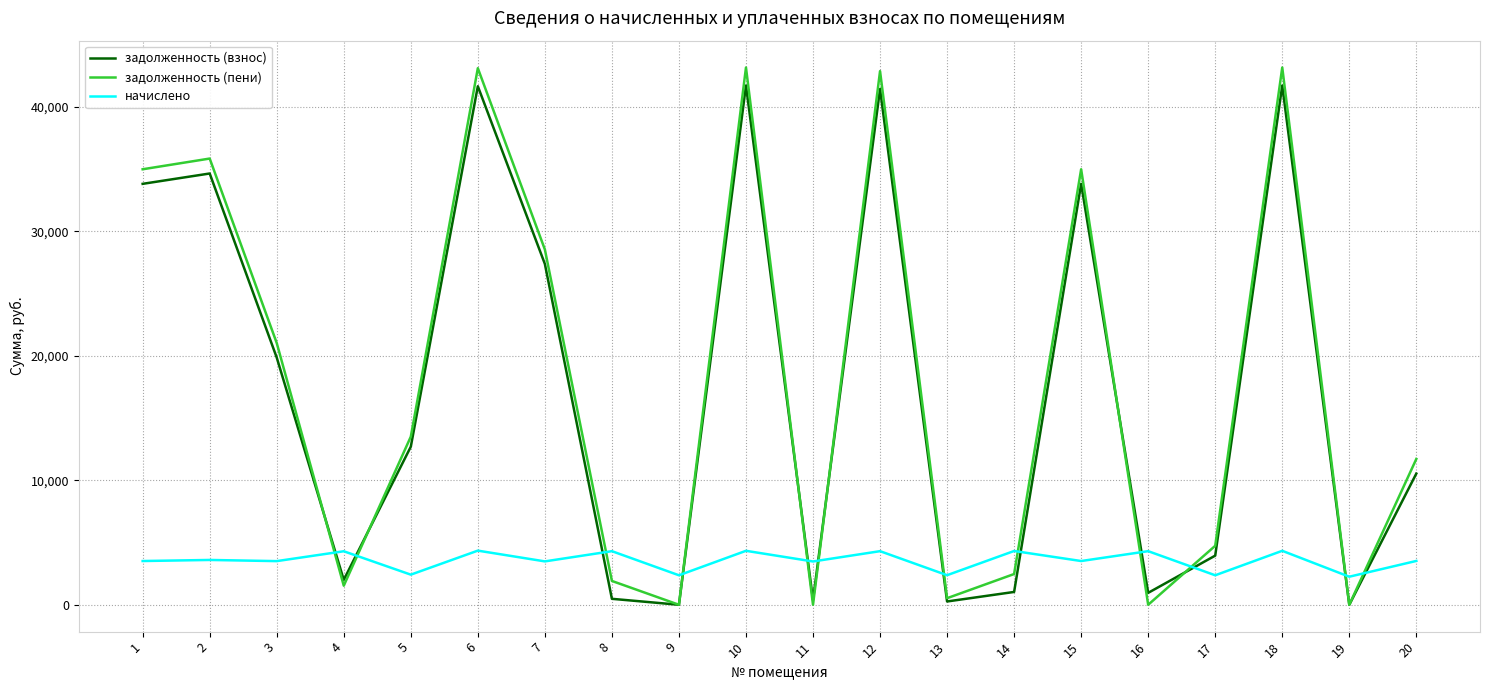

What is the minimum value for начислено?

2253.6